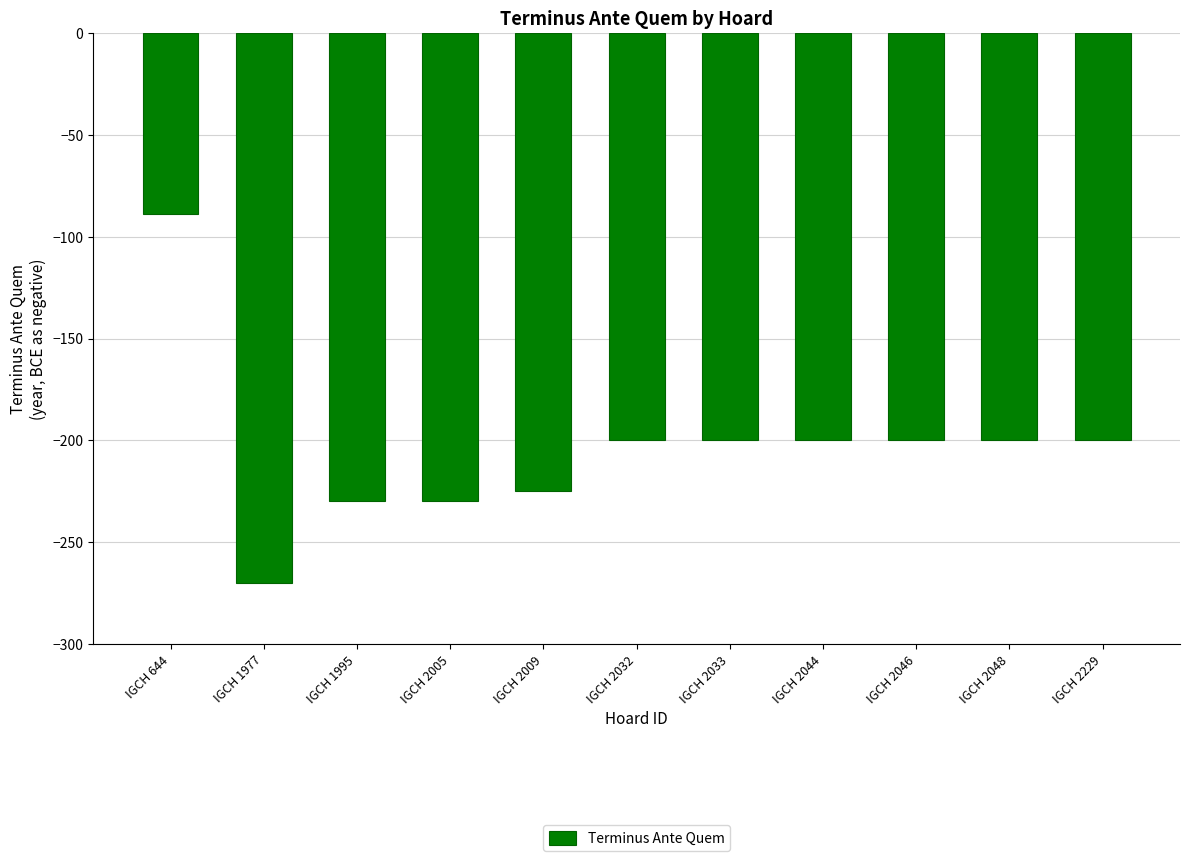

What is the difference between the maximum and minimum values?

181